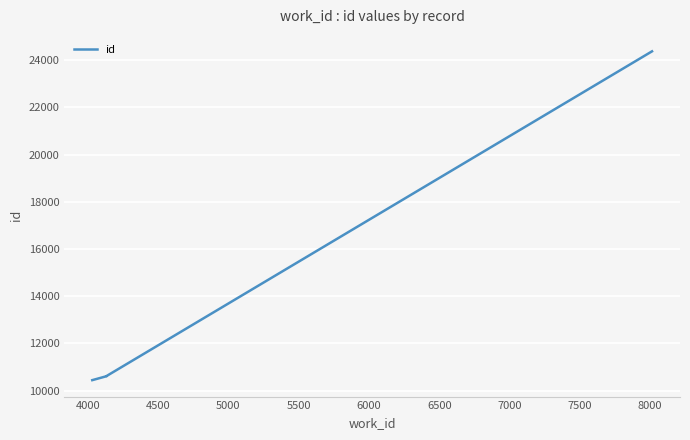

What is the maximum value shown in the chart?

24375